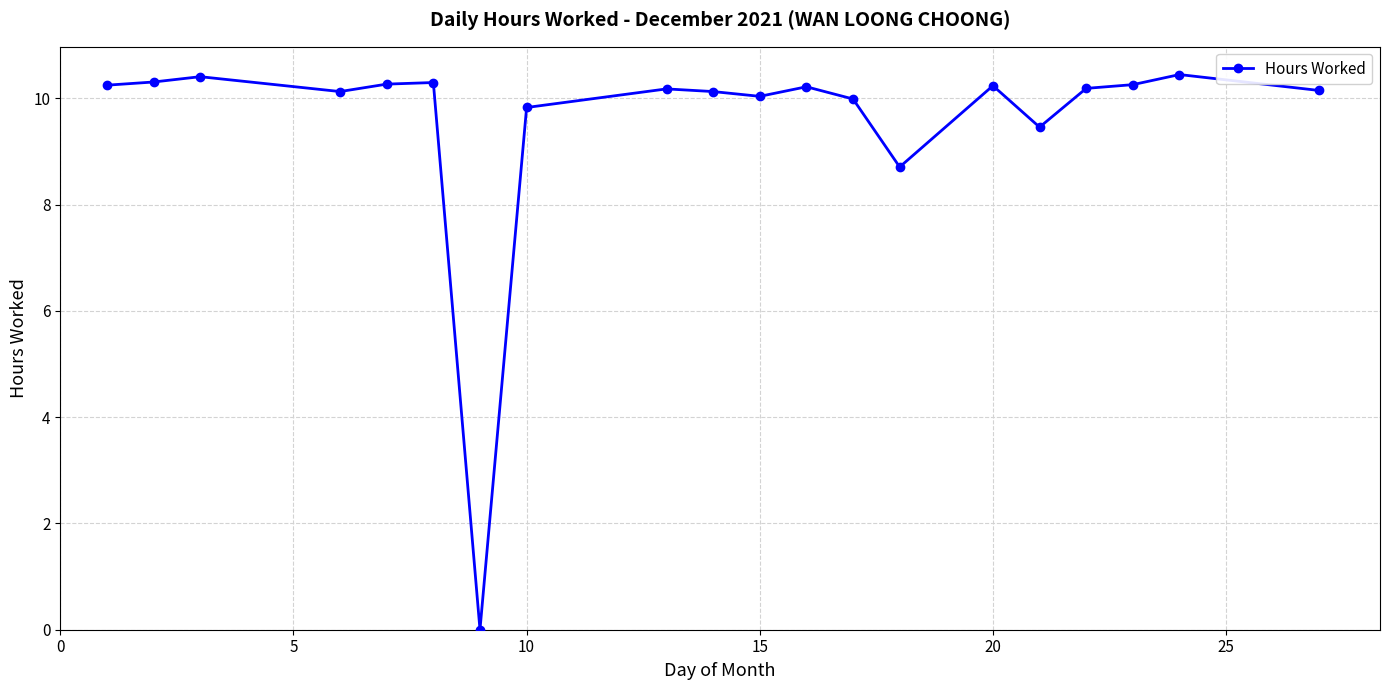

True or false: the data has more than 0 interior local peaks.

True